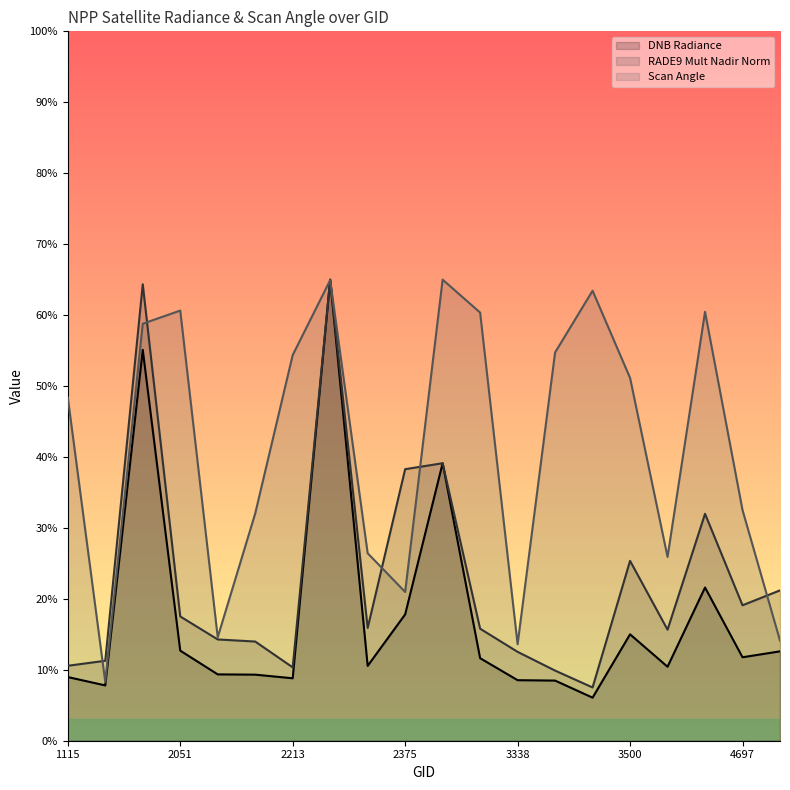

How many values in the dnbrad series exceed 11?

10